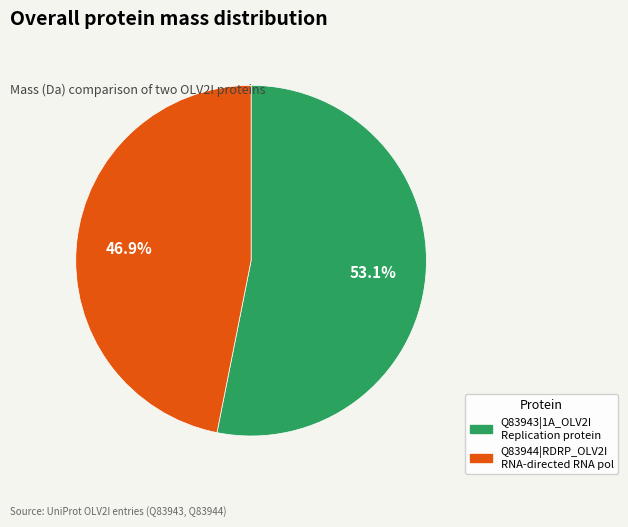

Is there a majority slice in this chart?

Yes